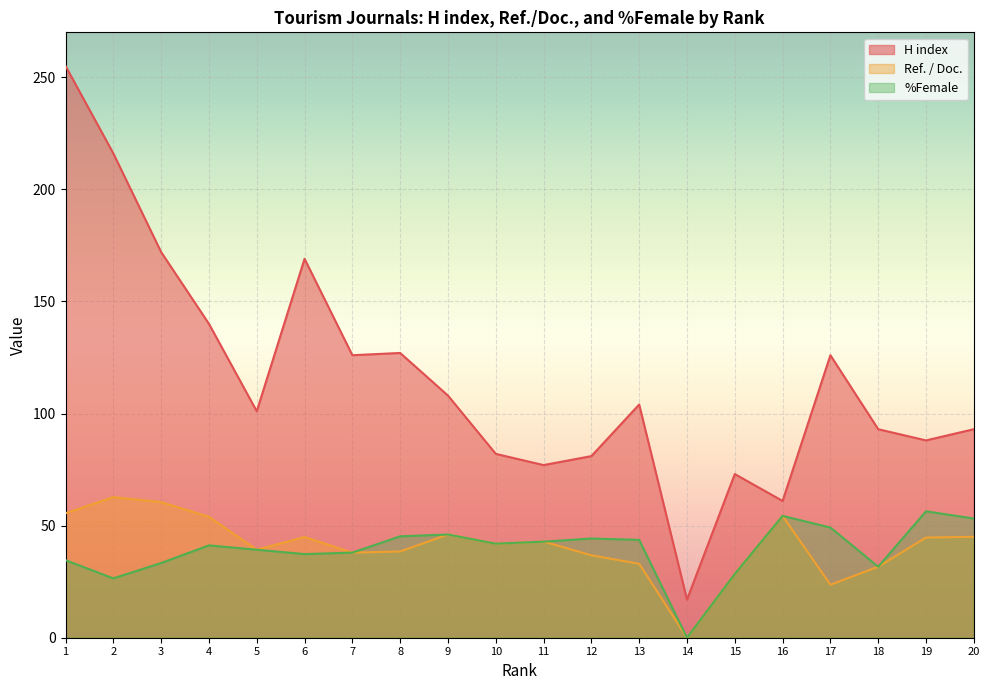

True or false: Ref. / Doc. and H index intersect in this chart.

False